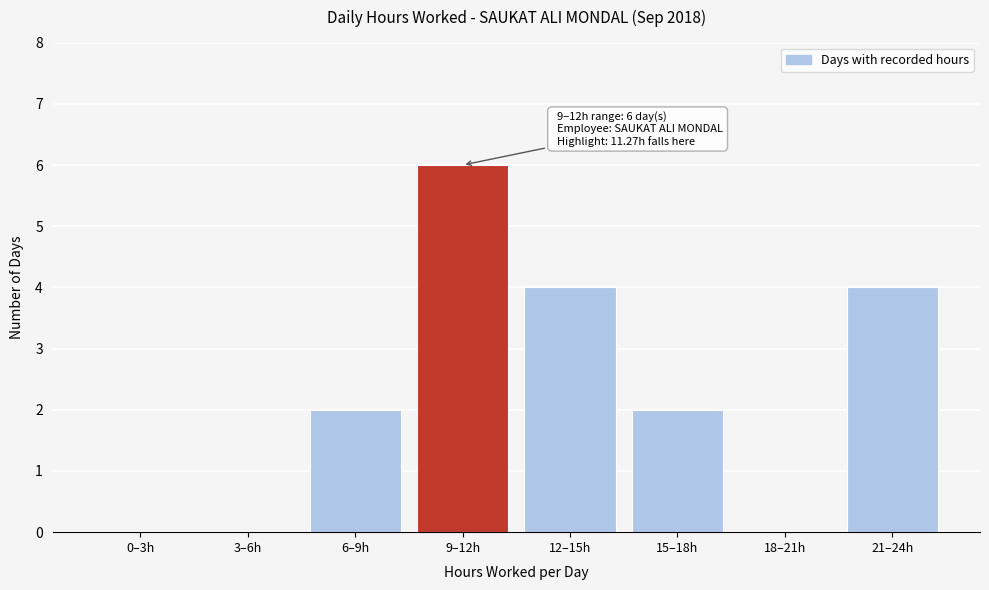

Reading left to right, transcribe all the data shown in this chart.

0–3h=0	3–6h=0	6–9h=2	9–12h=6	12–15h=4	15–18h=2	18–21h=0	21–24h=4